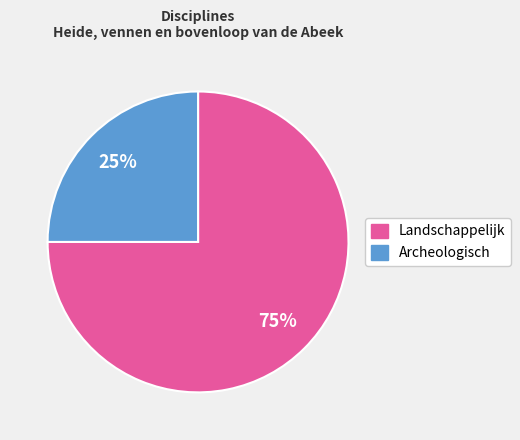

Is there a majority slice in this chart?

Yes